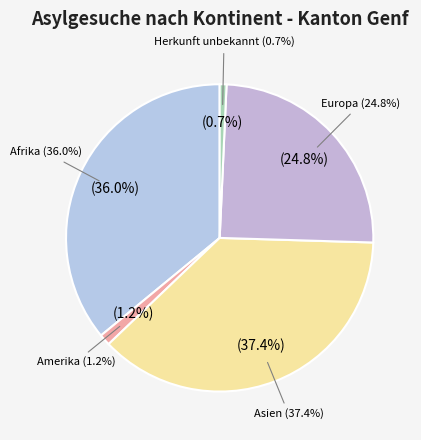

What percentage do Afrika and Amerika together represent?

37.1%